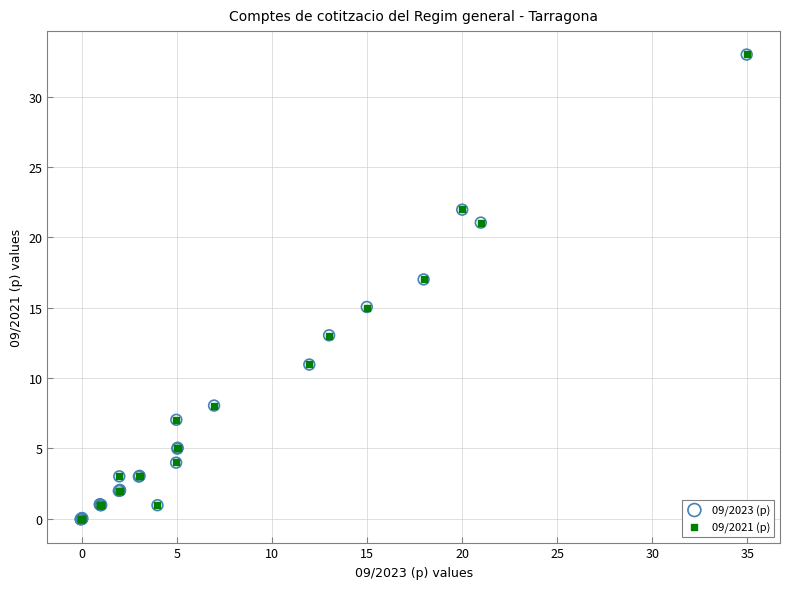

What are all the series names shown in the legend?

09/2023 (p), 09/2021 (p)